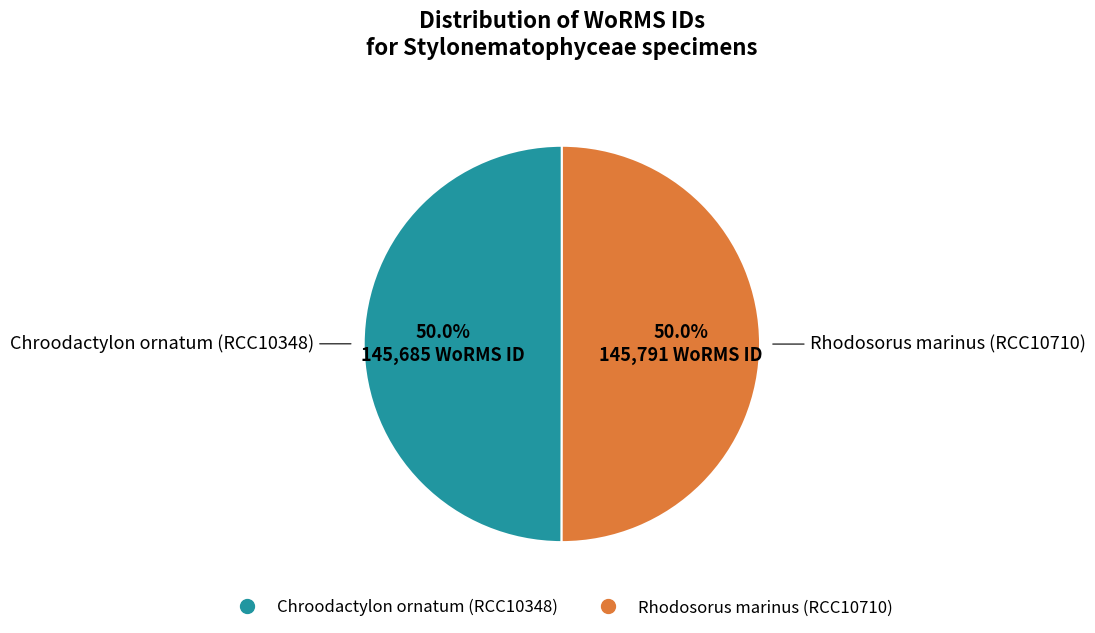

The Chroodactylon ornatum (RCC10348) slice represents 50% of the pie. True or false?

True